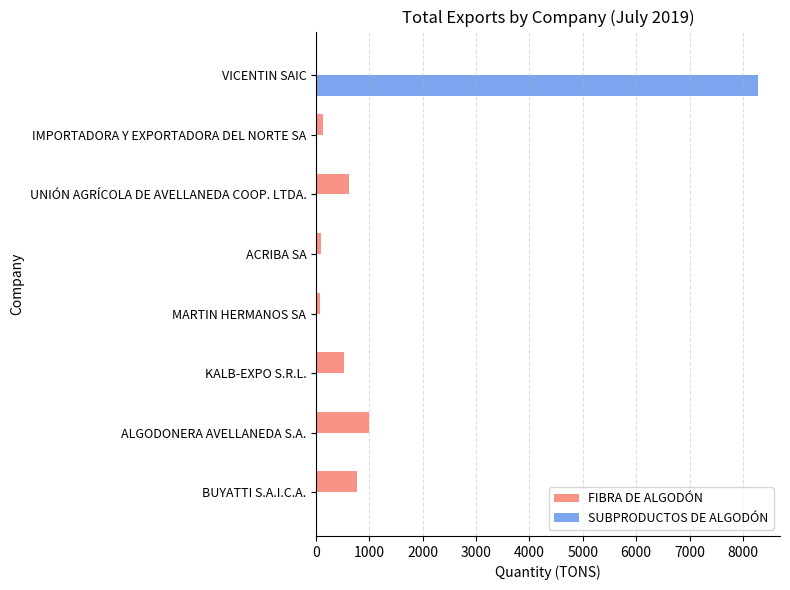

What is the sum of all FIBRA DE ALGODÓN values?

3226